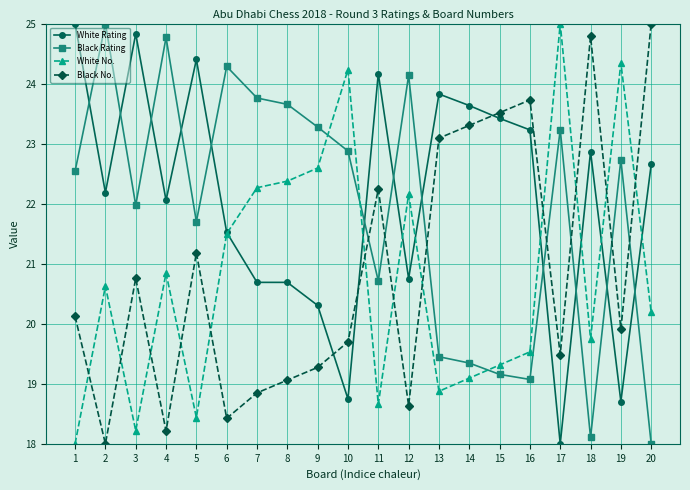

At which category does Black No. reach its first local valley?

2